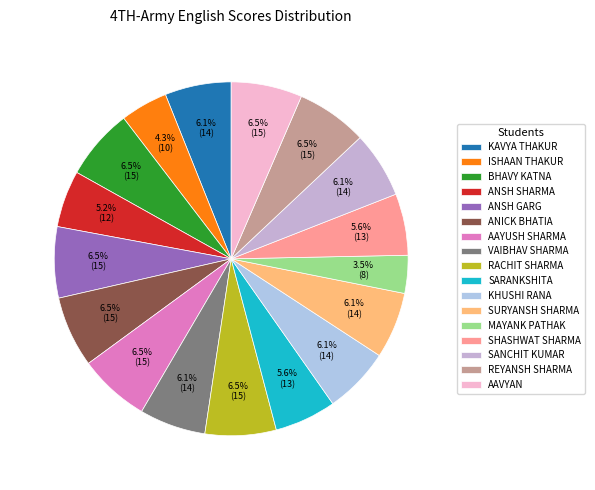

Is it true that AAVYAN is 6% of the pie?

True